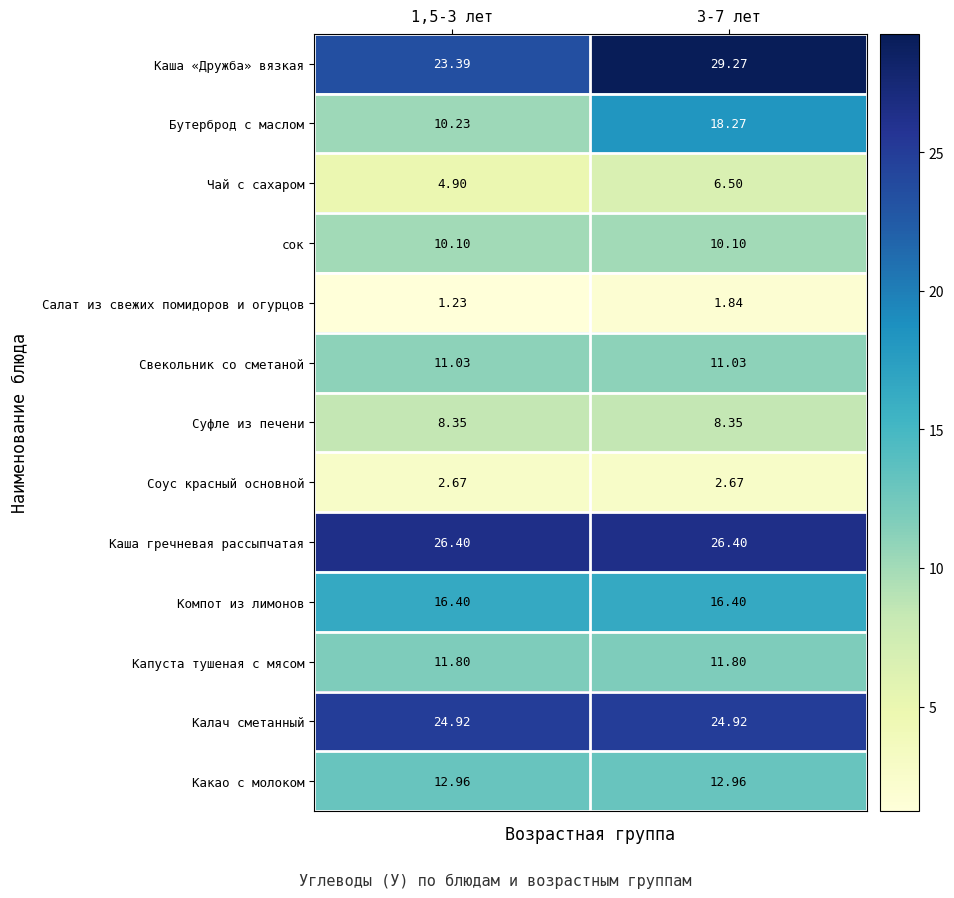

Rank the series by their maximum value, from lowest to highest.

Салат из свежих помидоров и огурцов, Соус красный основной, Чай с сахаром, Суфле из печени, сок, Свекольник со сметаной, Капуста тушеная с мясом, Какао с молоком, Компот из лимонов, Бутерброд с маслом, Калач сметанный, Каша гречневая рассыпчатая, Каша «Дружба» вязкая